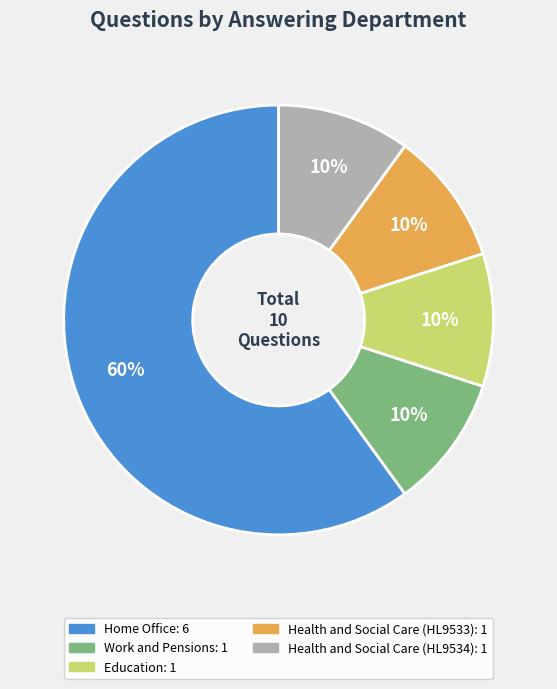

Which category has the biggest portion of the pie?

Home Office